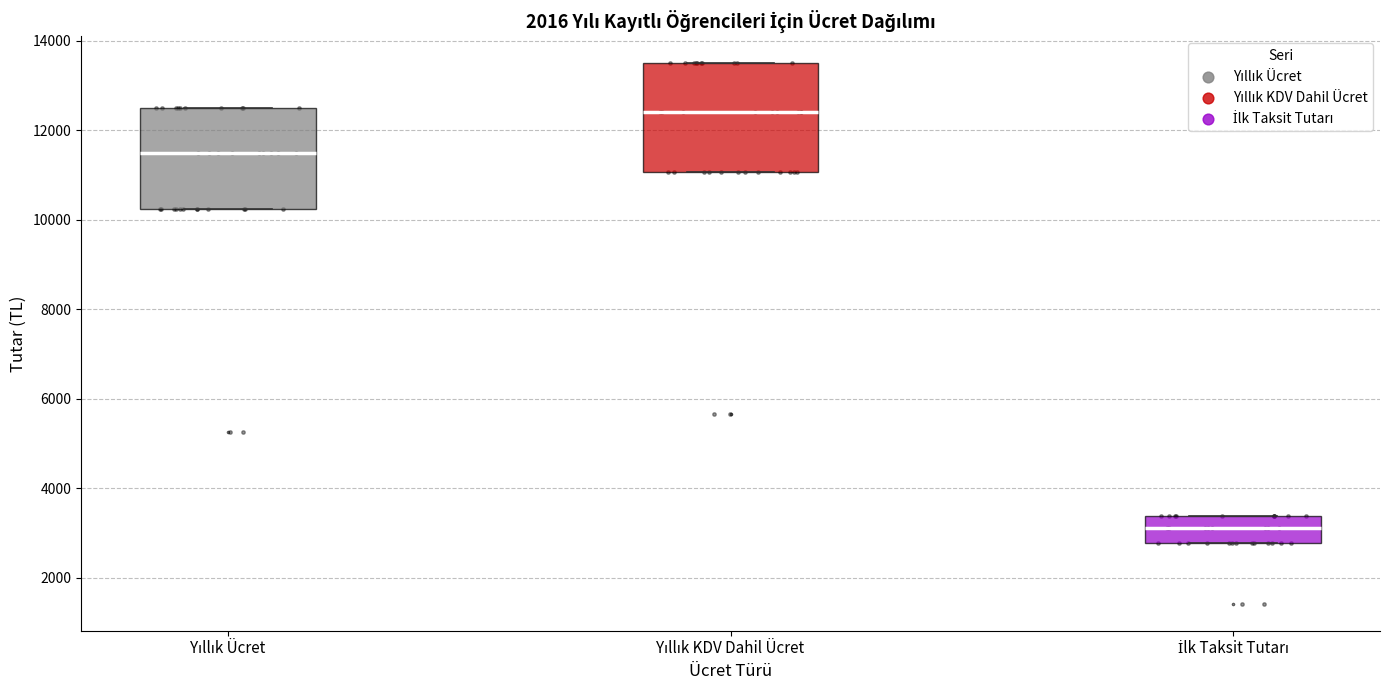

Reading left to right, read every box against the y-axis: the position of its median line, the range the box covers, and the ends of its whiskers. The values are not printed on the chart, so give them approximately, as read against the axis.

Yıllık Ücret: median 11600, box 10200 to 12600, whiskers 10200 to 12600
Yıllık KDV Dahil Ücret: median 12400, box 11000 to 13600, whiskers 11000 to 13600
İlk Taksit Tutarı: median 3200, box 2800 to 3400, whiskers 2800 to 3400